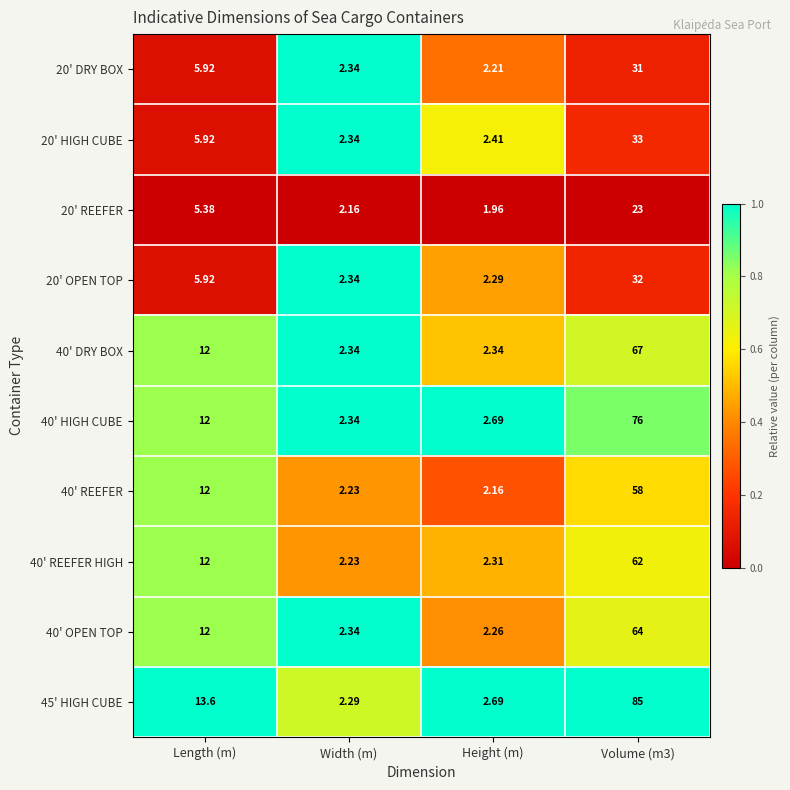

At which label does 20' HIGH CUBE first exceed 5?

Length (m)